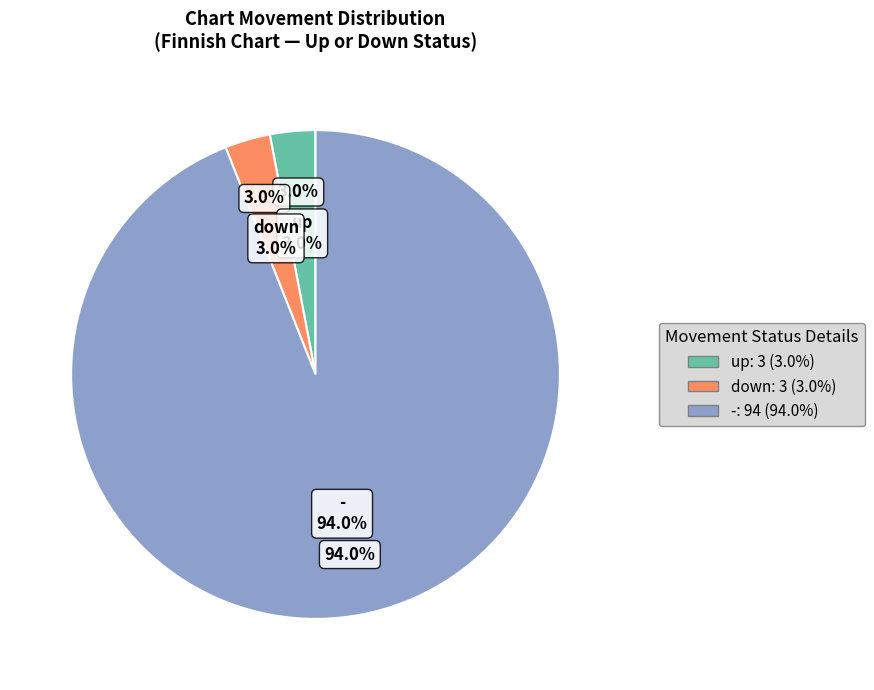

How many segments does this pie chart have?

3